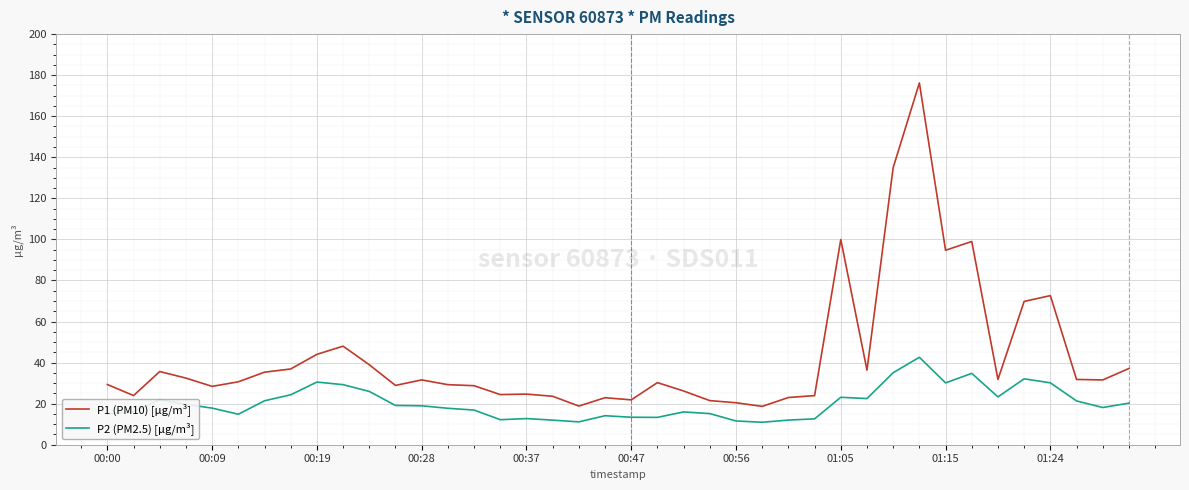

Rank the series by their maximum value, from highest to lowest.

P1 (PM10) [µg/m³], P2 (PM2.5) [µg/m³]